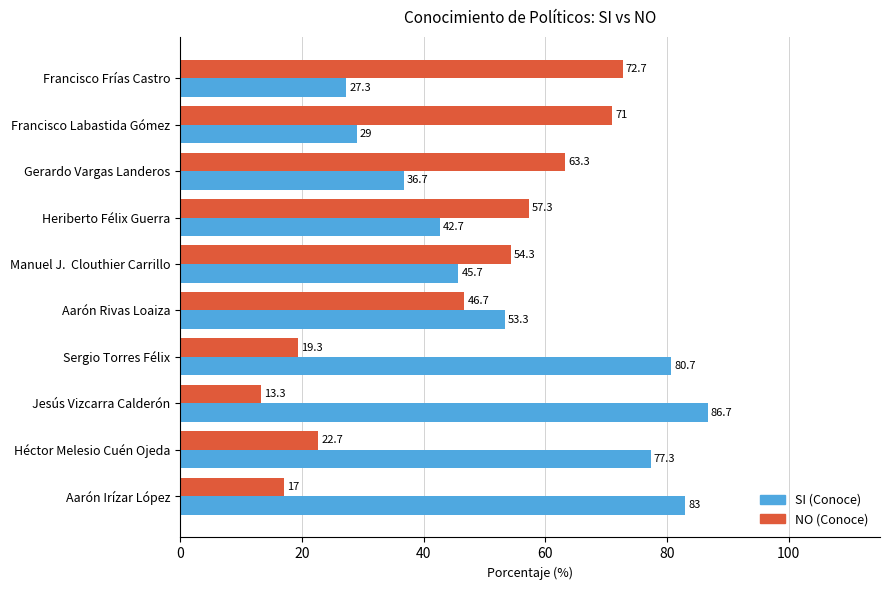

What is the maximum value shown in the chart?

86.7